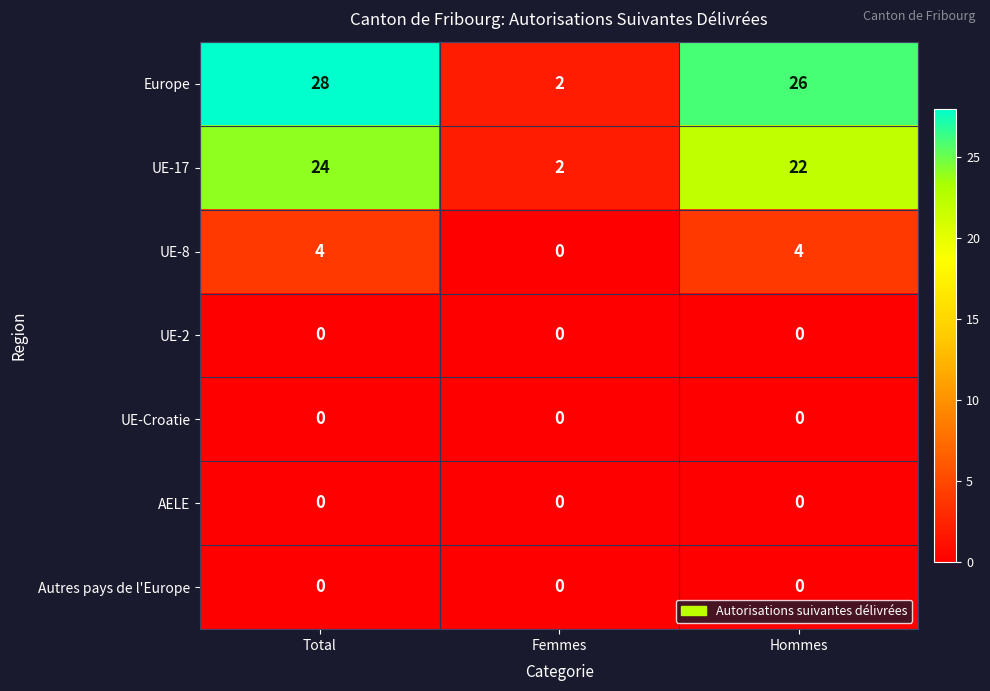

What is the maximum value shown in the chart?

28